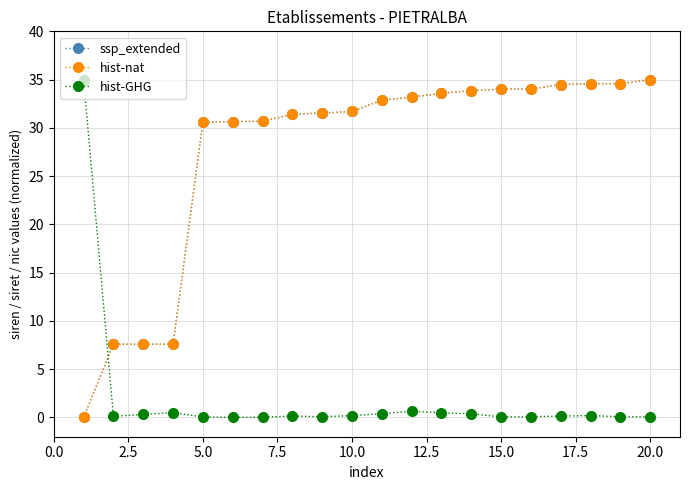

At how many categories does at least one series exceed 22?

17